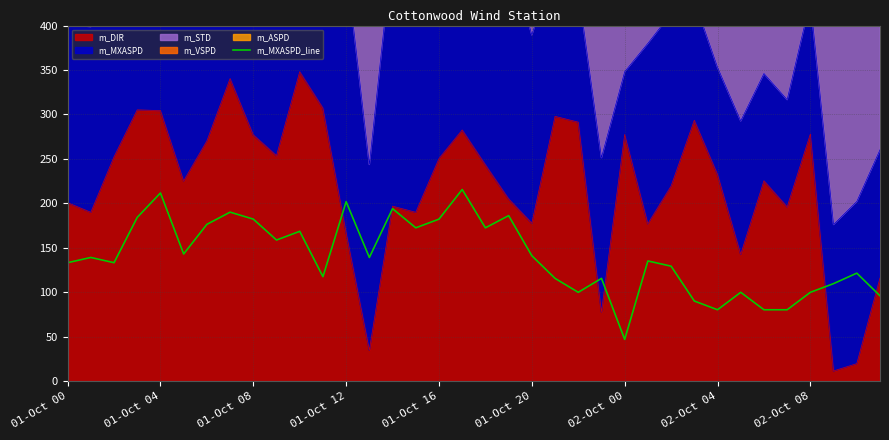

What position from the right is 21?

15